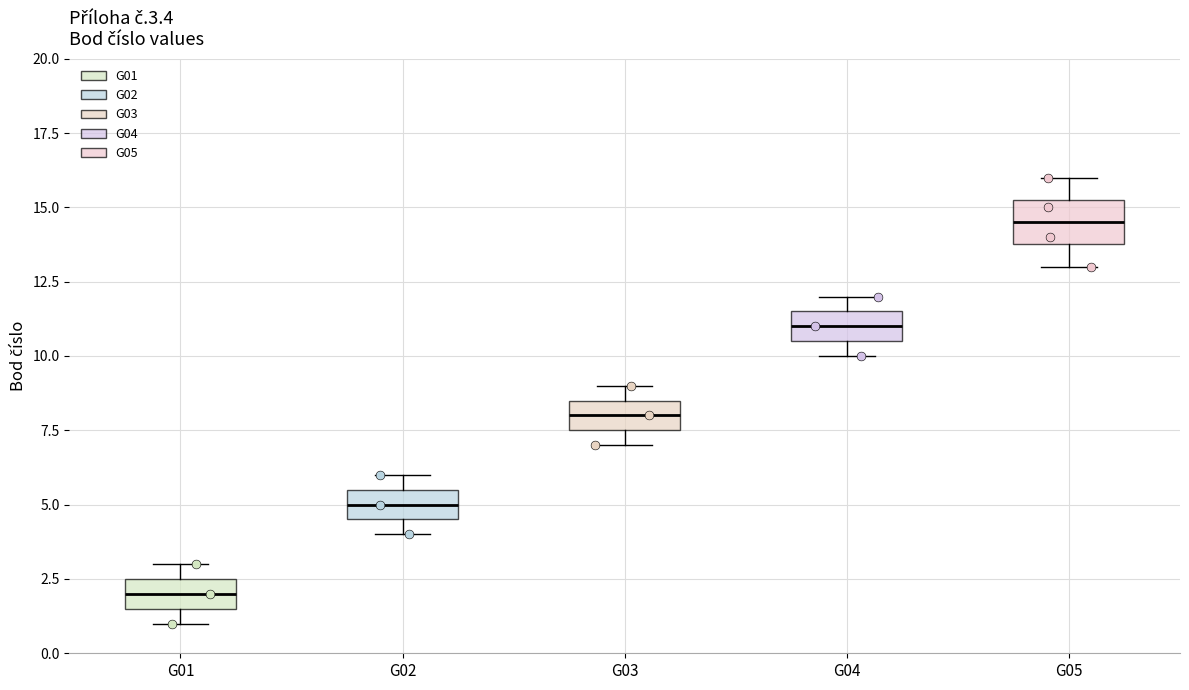

Reading left to right, read every box against the y-axis: the position of its median line, the range the box covers, and the ends of its whiskers. The values are not printed on the chart, so give them approximately, as read against the axis.

G01: median 2.0, box 1.5 to 2.5, whiskers 1.0 to 3.0
G02: median 5.0, box 4.5 to 5.5, whiskers 4.0 to 6.0
G03: median 8.0, box 7.5 to 8.5, whiskers 7.0 to 9.0
G04: median 11.0, box 10.5 to 11.5, whiskers 10.0 to 12.0
G05: median 14.5, box 14.0 to 15.5, whiskers 13.0 to 16.0